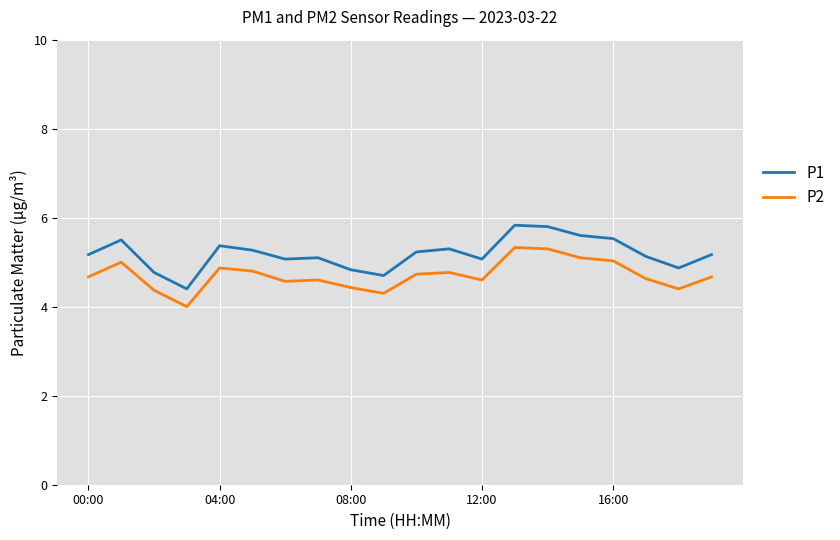

What is the maximum value for P2?

5.3